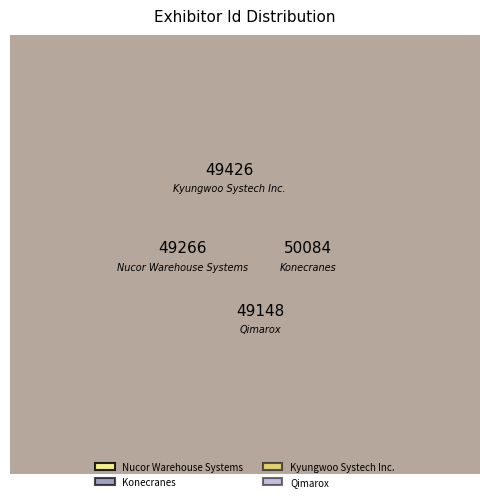

Does Konecranes account for over 50% of the chart?

No